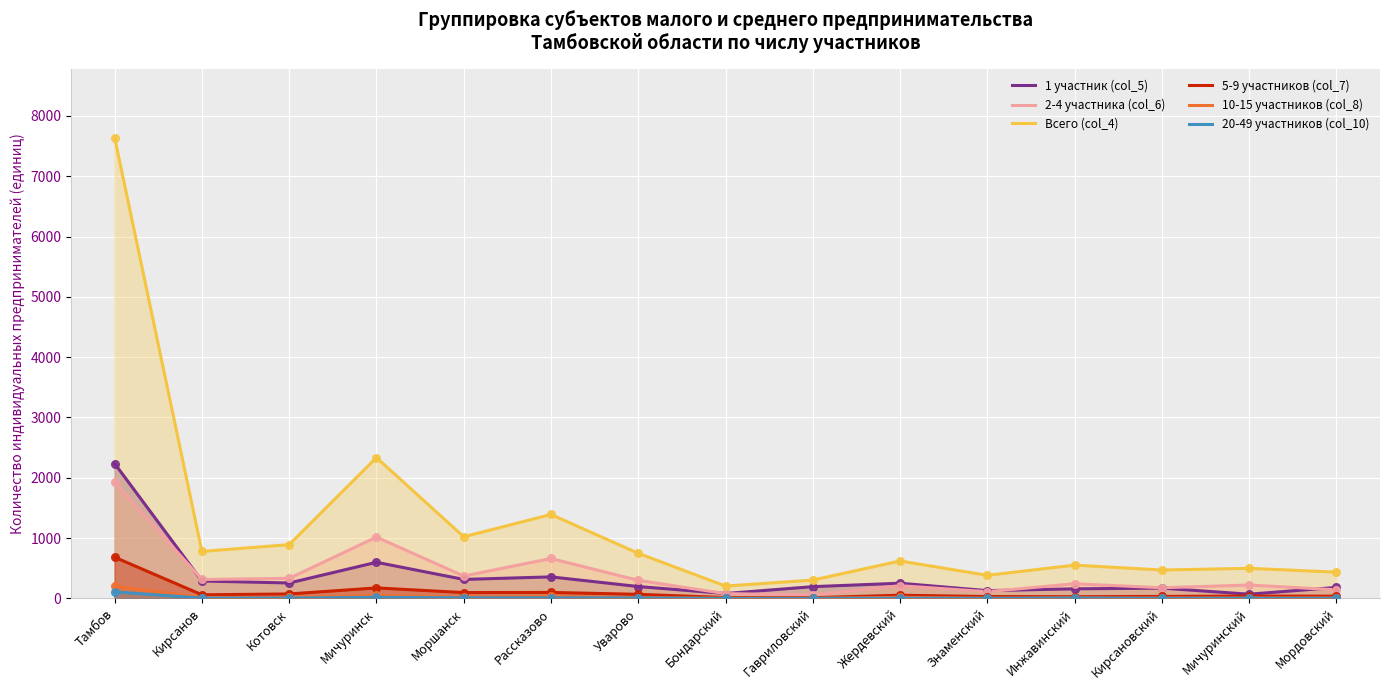

What is the total value across all series at Мордовский?

807